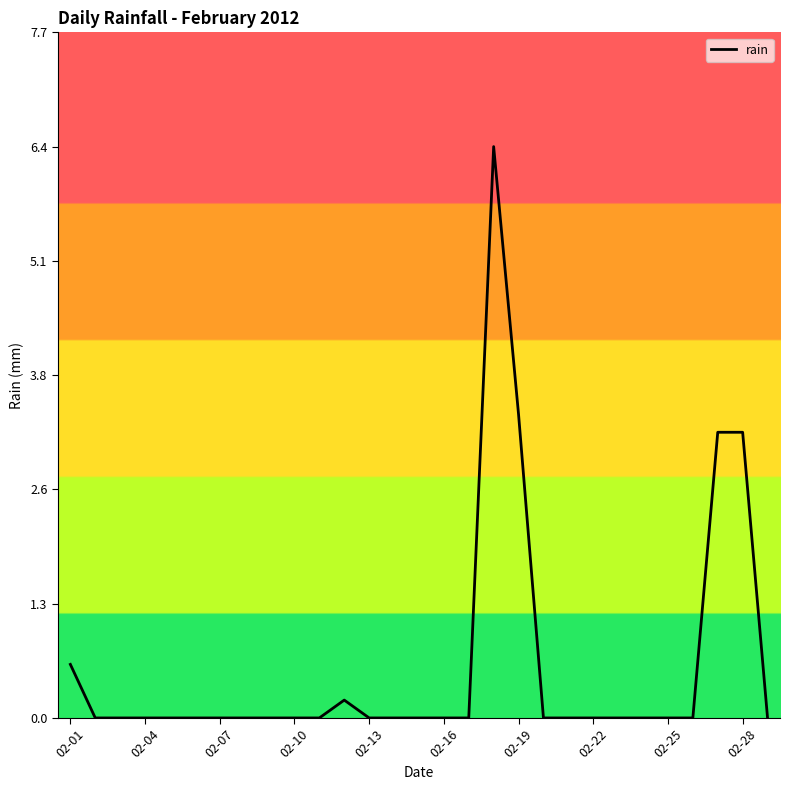

What is the greatest value displayed?

6.4